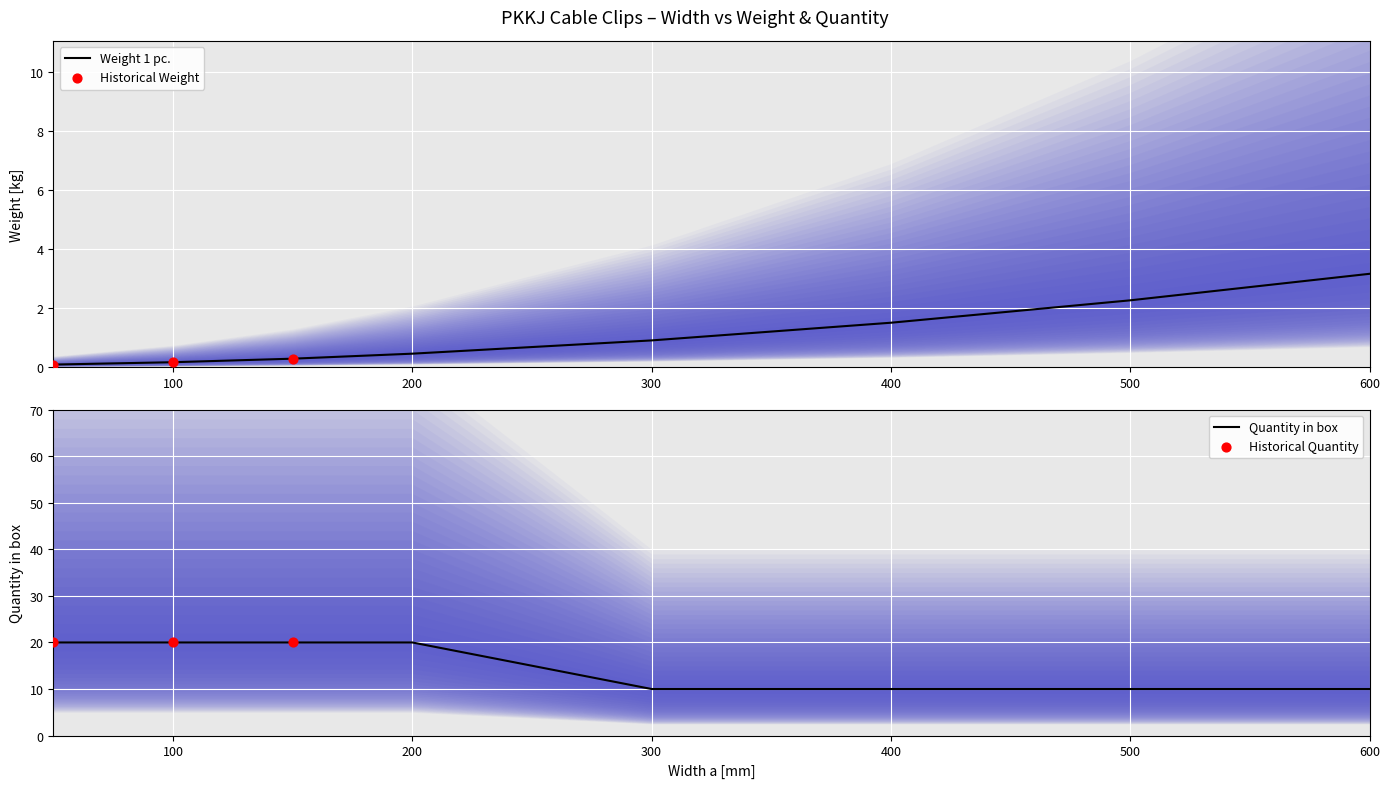

Which series reaches the minimum Y coordinate?

Weight 1 pc.